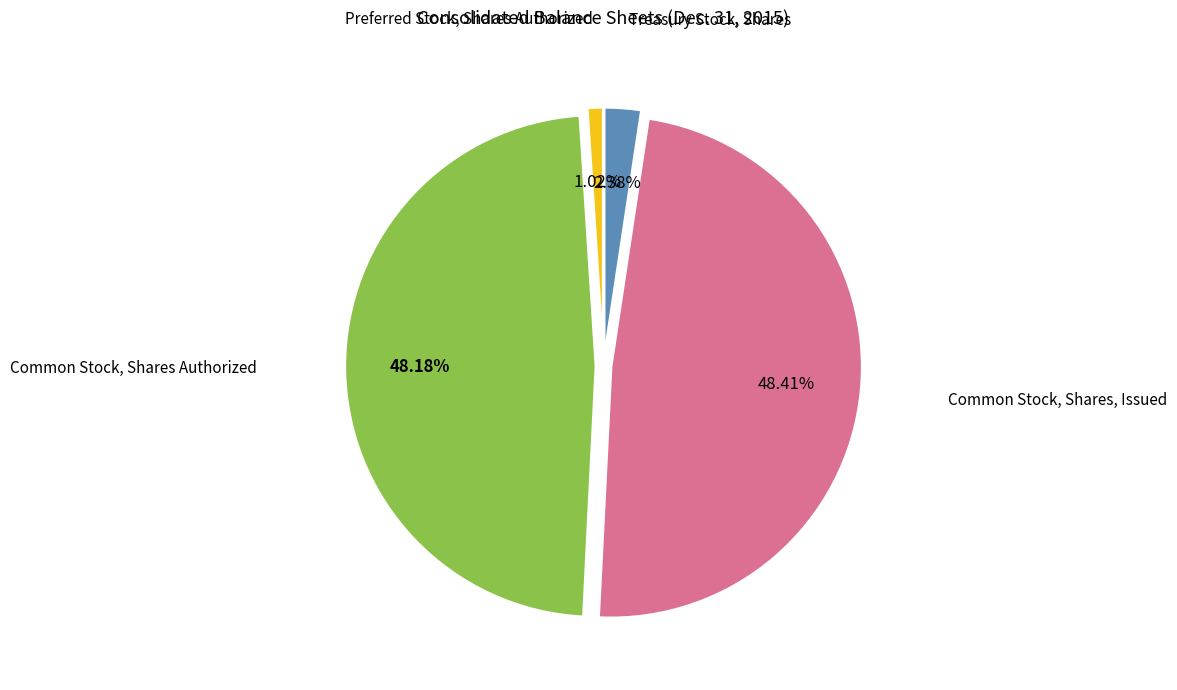

Is there any slice that represents more than half of the pie?

No